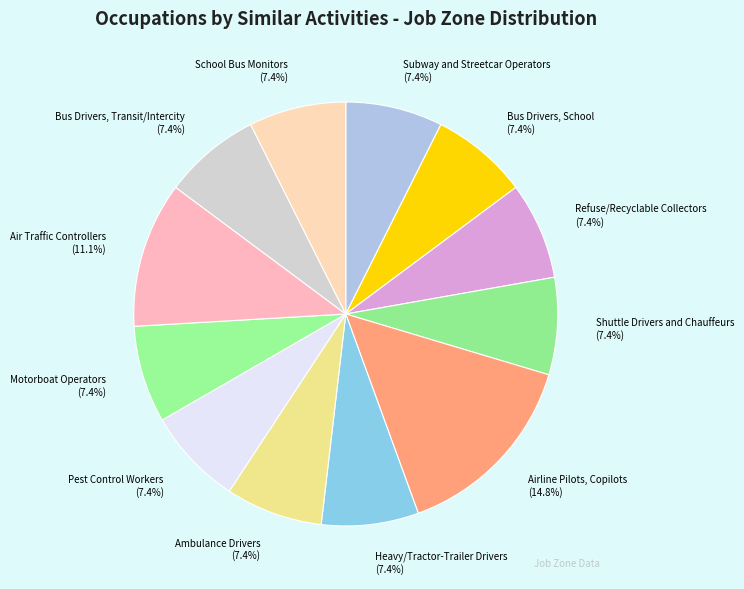

Which slice is the largest?

Airline Pilots, Copilots